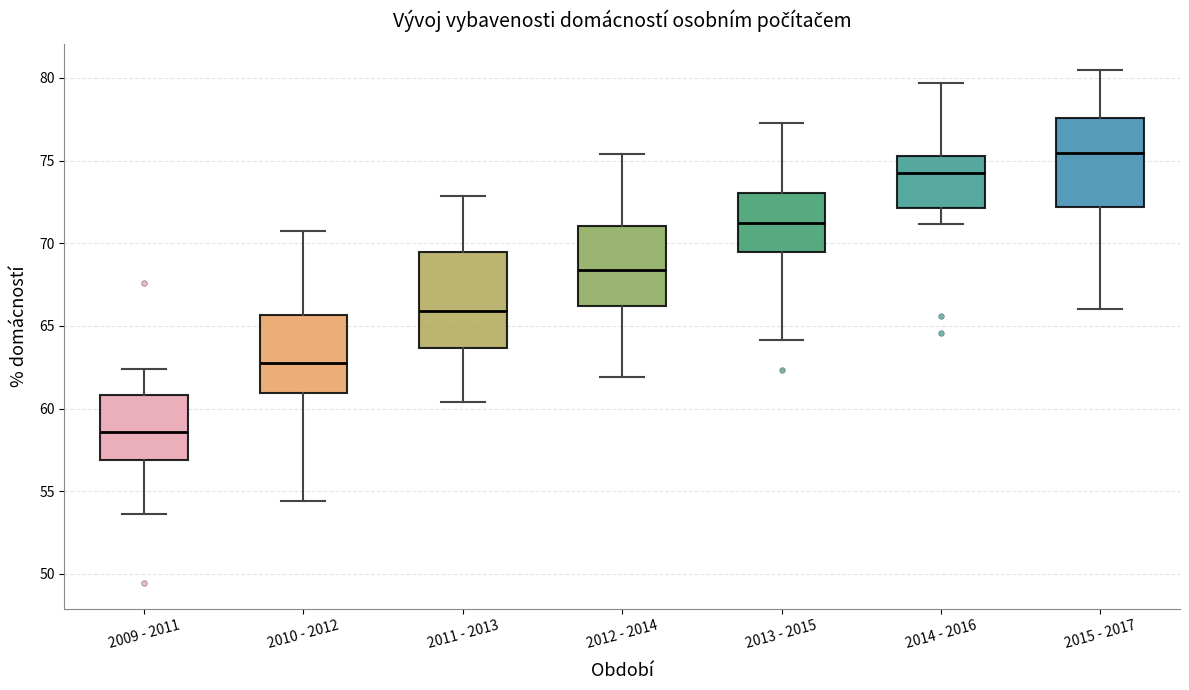

Reading left to right, transcribe this box plot: for each box, give where its median line is, the range the box spans, and where its two whiskers end, as read against the y-axis. The values are not printed on the chart, so give them approximately, as read against the axis.

2009 - 2011: median 58.5, box 57.0 to 61.0, whiskers 53.5 to 62.5
2010 - 2012: median 62.5, box 61.0 to 65.5, whiskers 54.5 to 71.0
2011 - 2013: median 66.0, box 63.5 to 69.5, whiskers 60.5 to 73.0
2012 - 2014: median 68.5, box 66.0 to 71.0, whiskers 62.0 to 75.5
2013 - 2015: median 71.0, box 69.5 to 73.0, whiskers 64.0 to 77.0
2014 - 2016: median 74.0, box 72.0 to 75.5, whiskers 71.0 to 79.5
2015 - 2017: median 75.5, box 72.0 to 77.5, whiskers 66.0 to 80.5